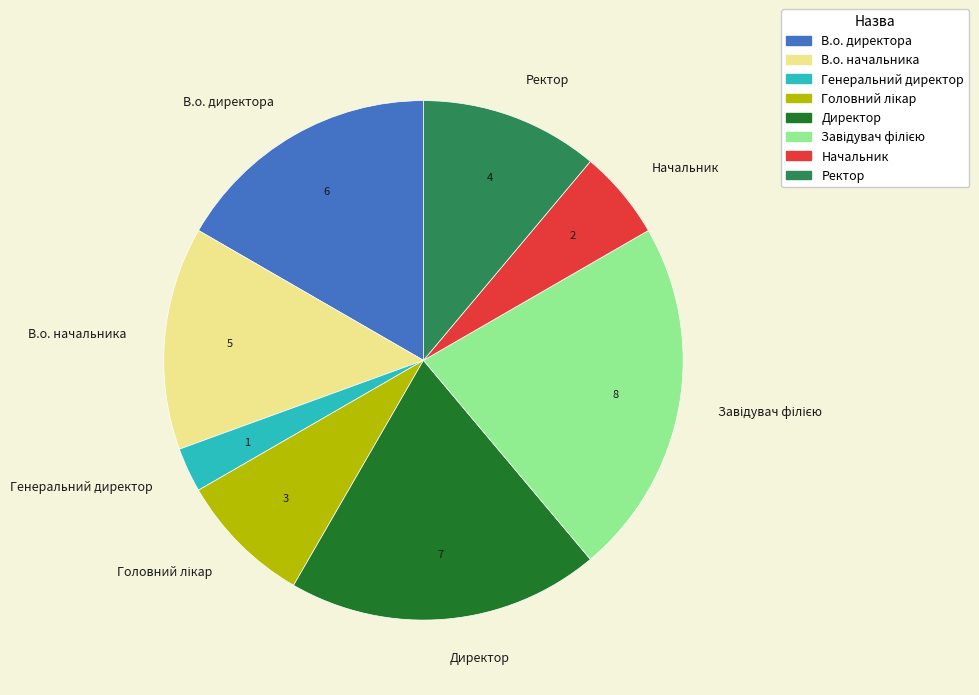

Is there a majority slice in this chart?

No